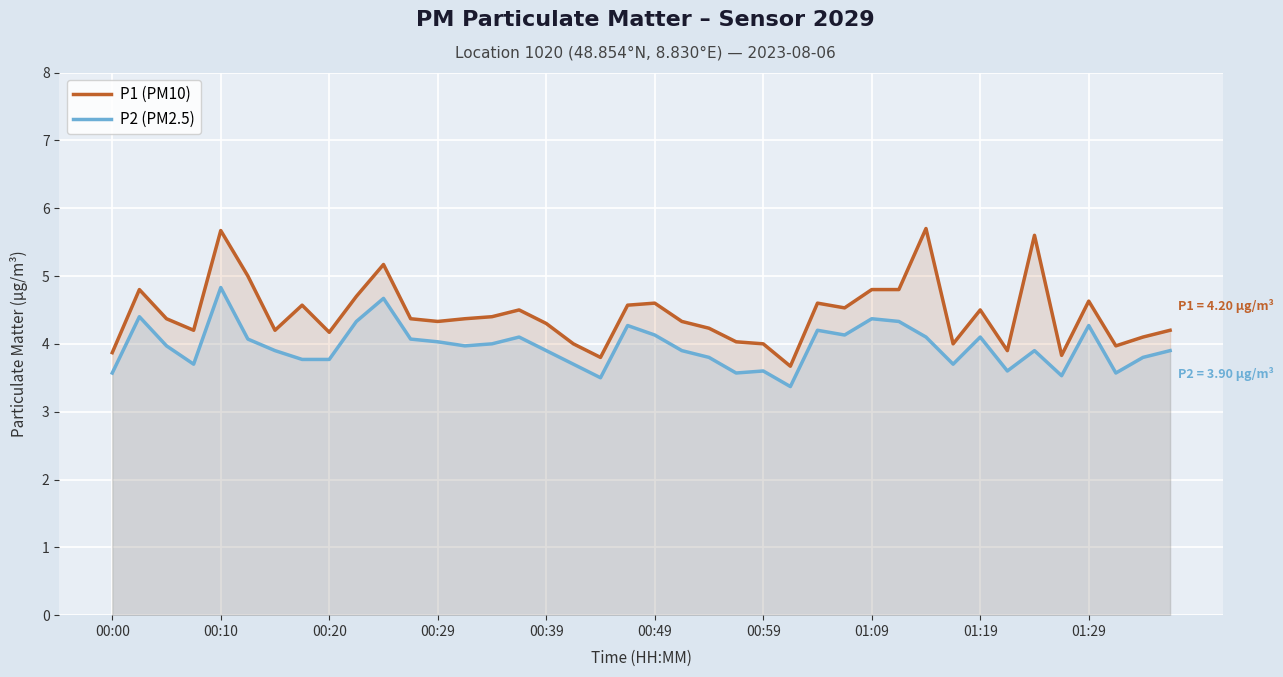

Does the chart display data point markers on the line(s)?

No